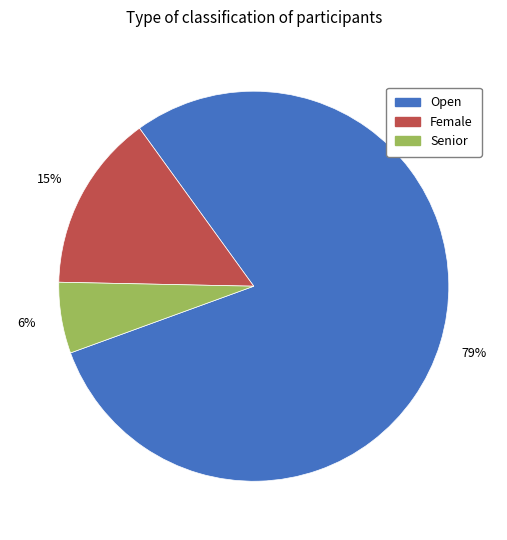

Which has a higher value, Female or Senior?

Female